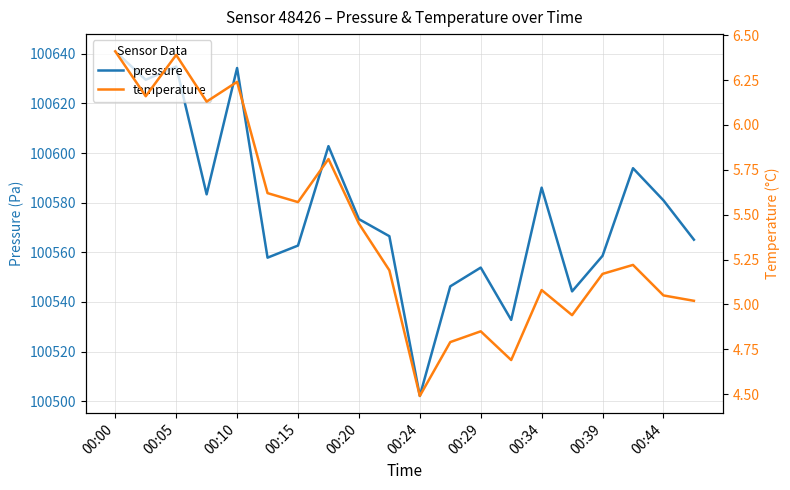

True or false: pressure has a value of 157638.7 at 00:29.

False